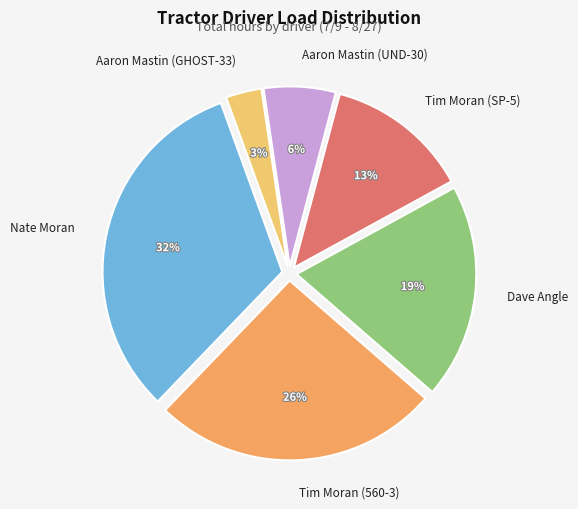

To the nearest percent, what portion does Tim Moran (SP-5) represent?

13%